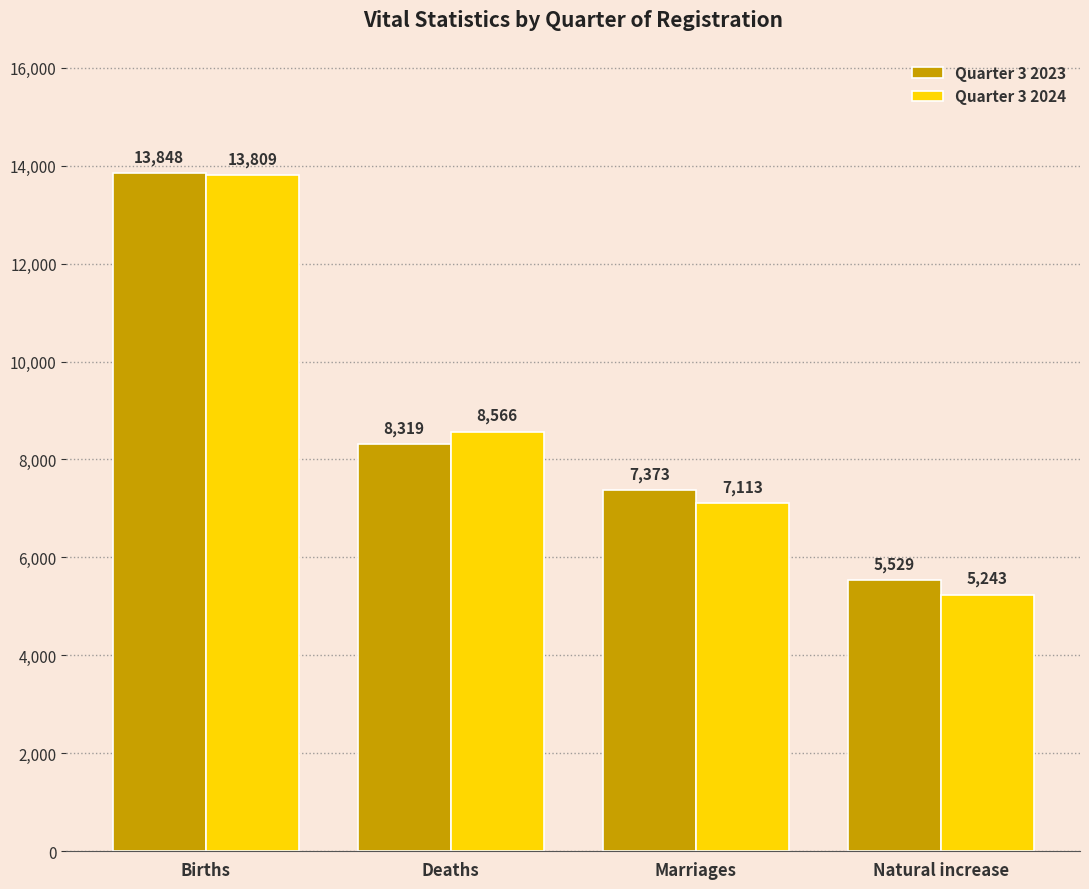

What is the difference between the highest and lowest values at Births?

39